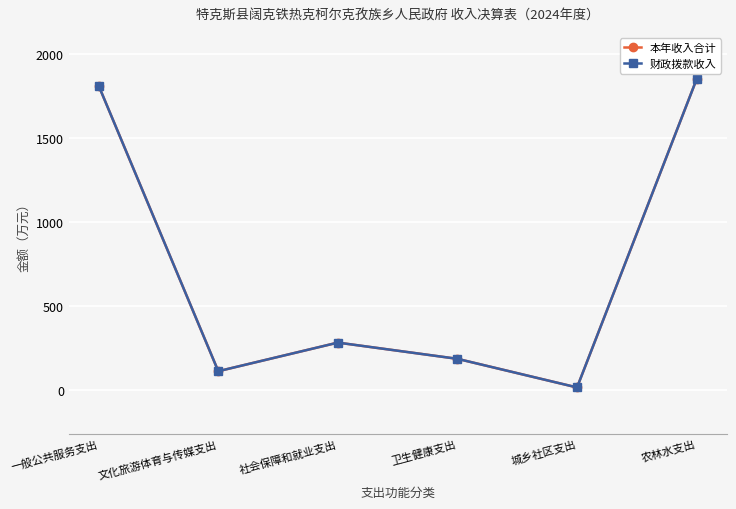

List the series in order of their peak value, lowest first.

本年收入合计, 财政拨款收入